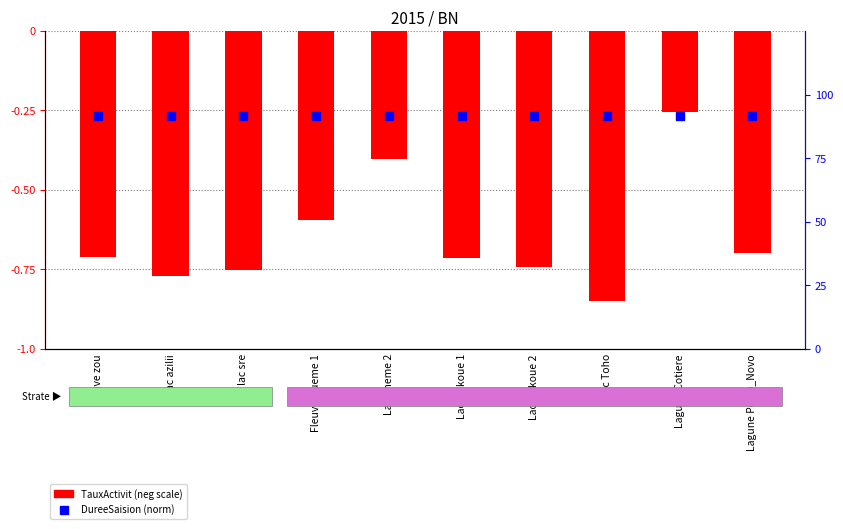

Reading left to right, extract all data points from this chart.

TauxActivit (neg): -0.7	-0.8	-0.8	-0.6	-0.4	-0.7	-0.7	-0.9	-0.3	-0.7
DureeSaision (norm): 91.5	91.5	91.5	91.5	91.5	91.5	91.5	91.5	91.5	91.5